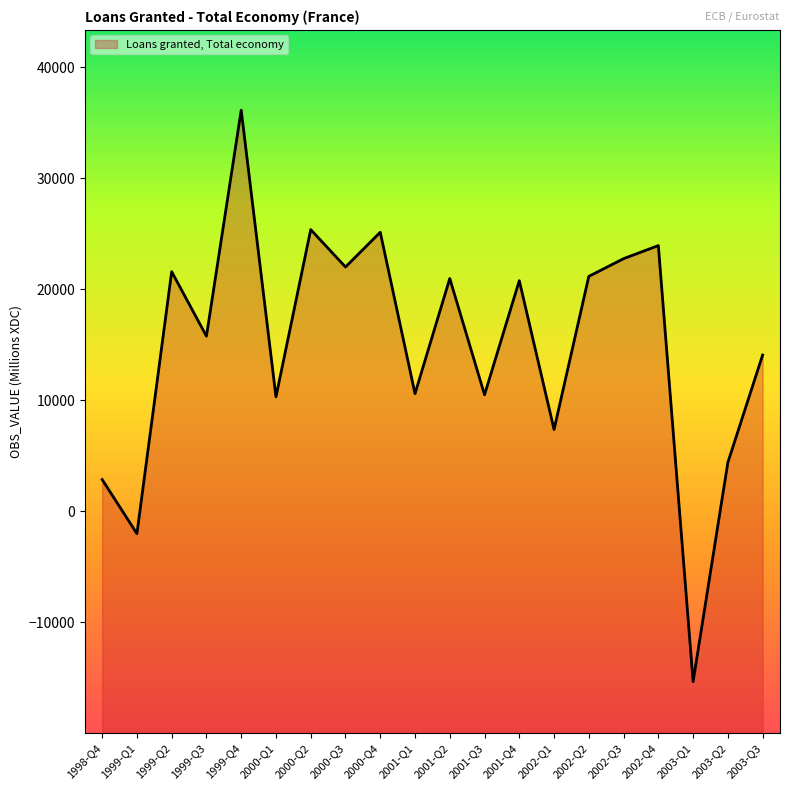

What is the maximum value shown in the chart?

36115